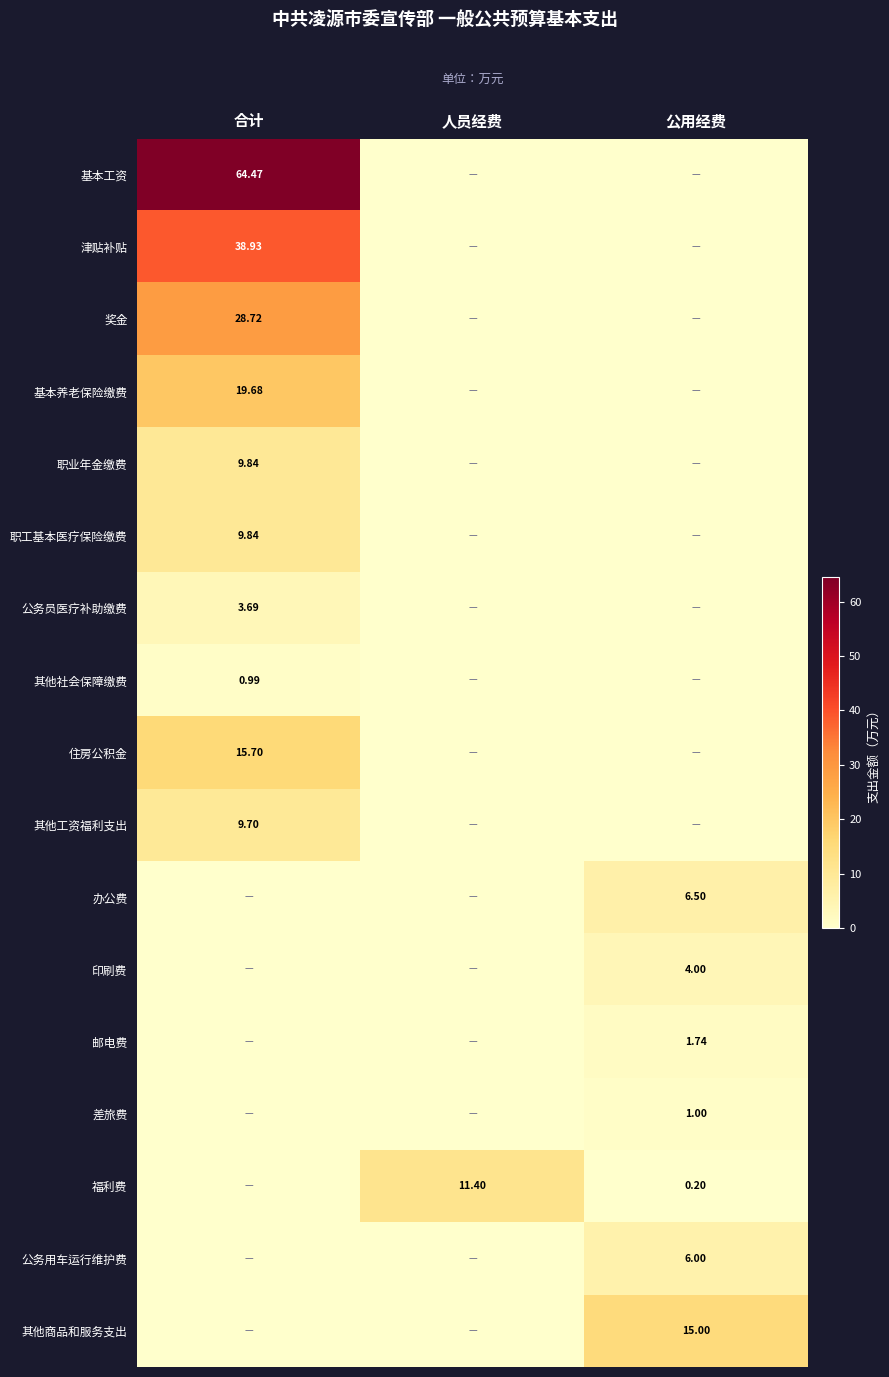

Where is 福利费 nearest to the value 5?

公用经费